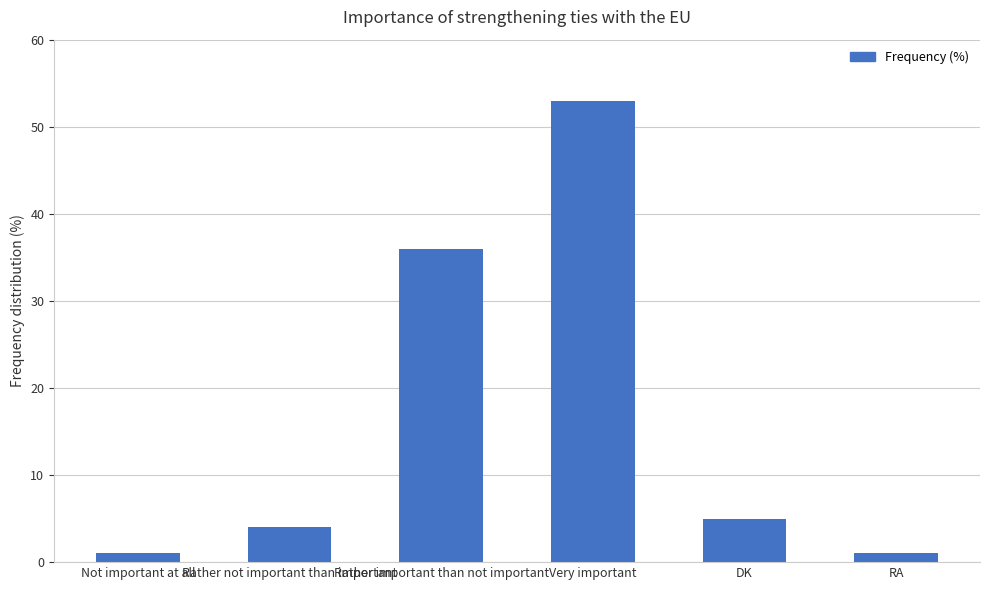

What is the difference between the values at Rather not important than important and Very important?

49